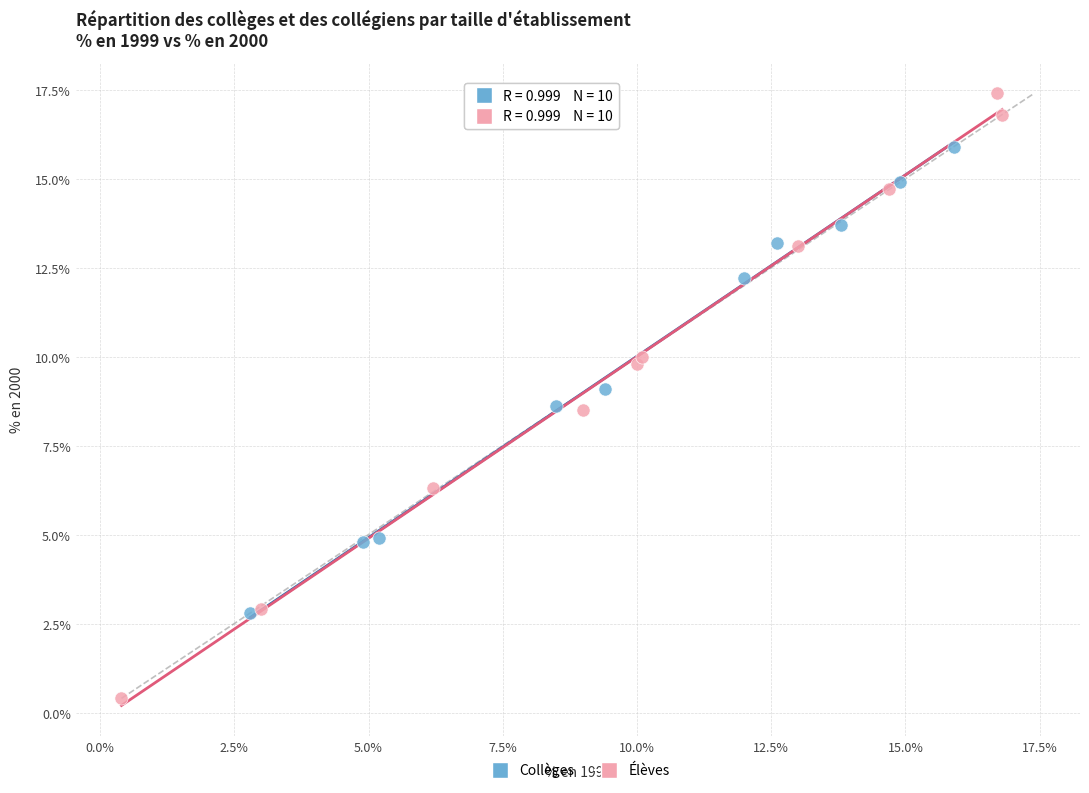

Which series has the widest spread of Y values?

Élèves